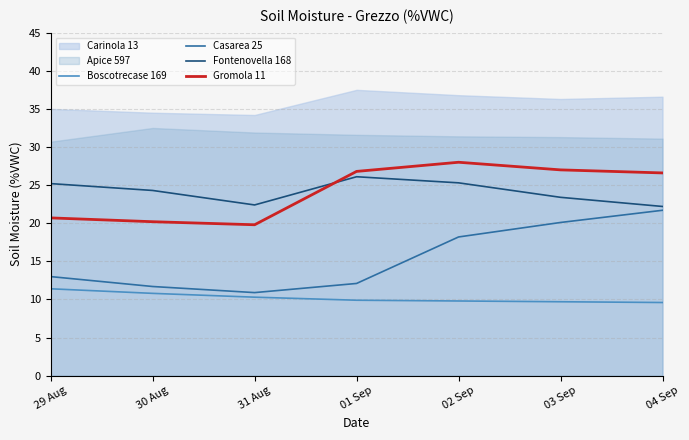

What is the maximum value for Fontenovella 168?

26.1